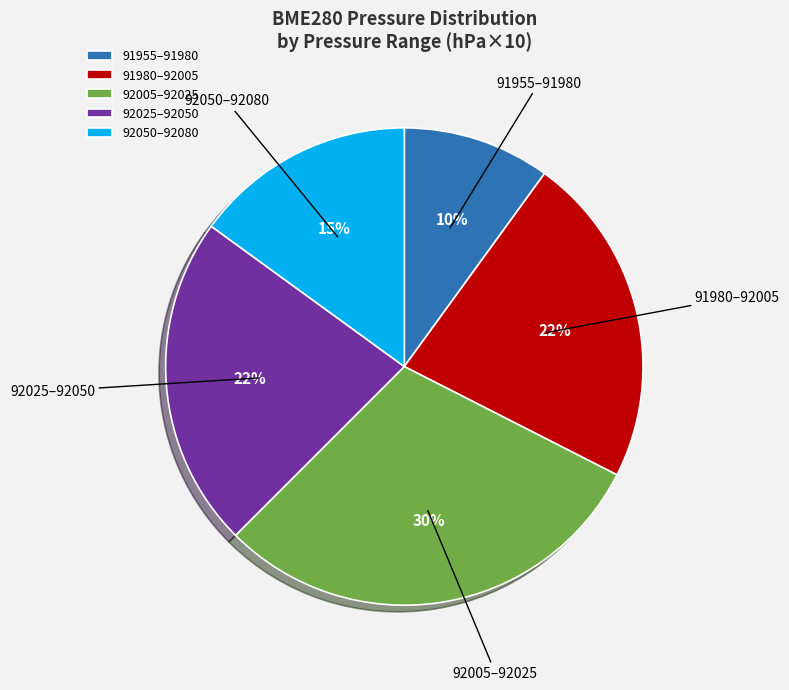

The 92025–92050 slice represents 23% of the pie. True or false?

True